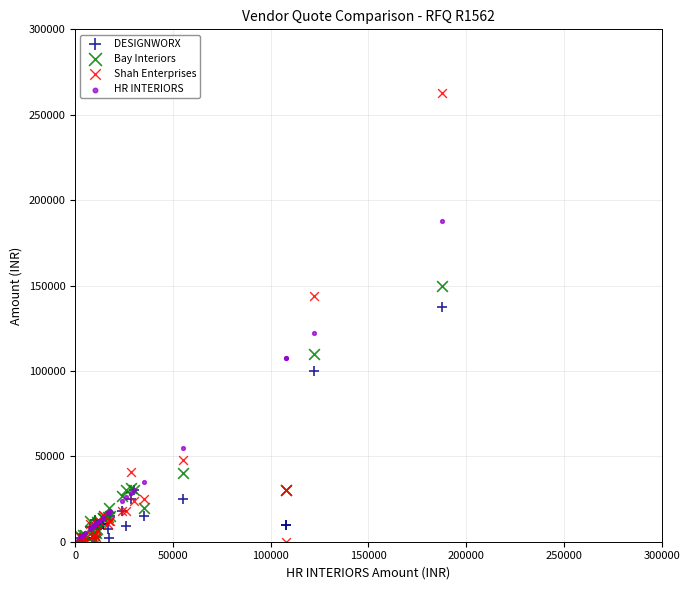

What are all the series names shown in the legend?

DESIGNWORX, Bay Interiors, Shah Enterprises, HR INTERIORS